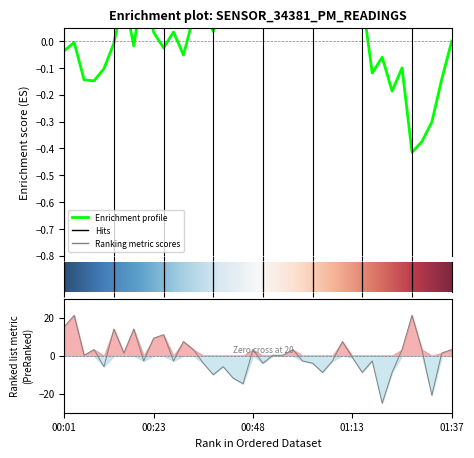

Reading left to right, transcribe all the data shown in this chart.

15.2	21.2	0.2	3.2	-5.8	14.0	1.4	14.0	-2.8	9.2	11.0	-2.8	7.4	3.2	-4.0	-10.0	-5.8	-11.8	-14.8	3.2	-4.0	0.2	0.2	3.2	-2.8	-4.0	-8.8	-2.8	7.4	-1.0	-8.8	-2.8	-25.0	-8.8	3.2	21.2	3.2	-20.8	1.4	3.2